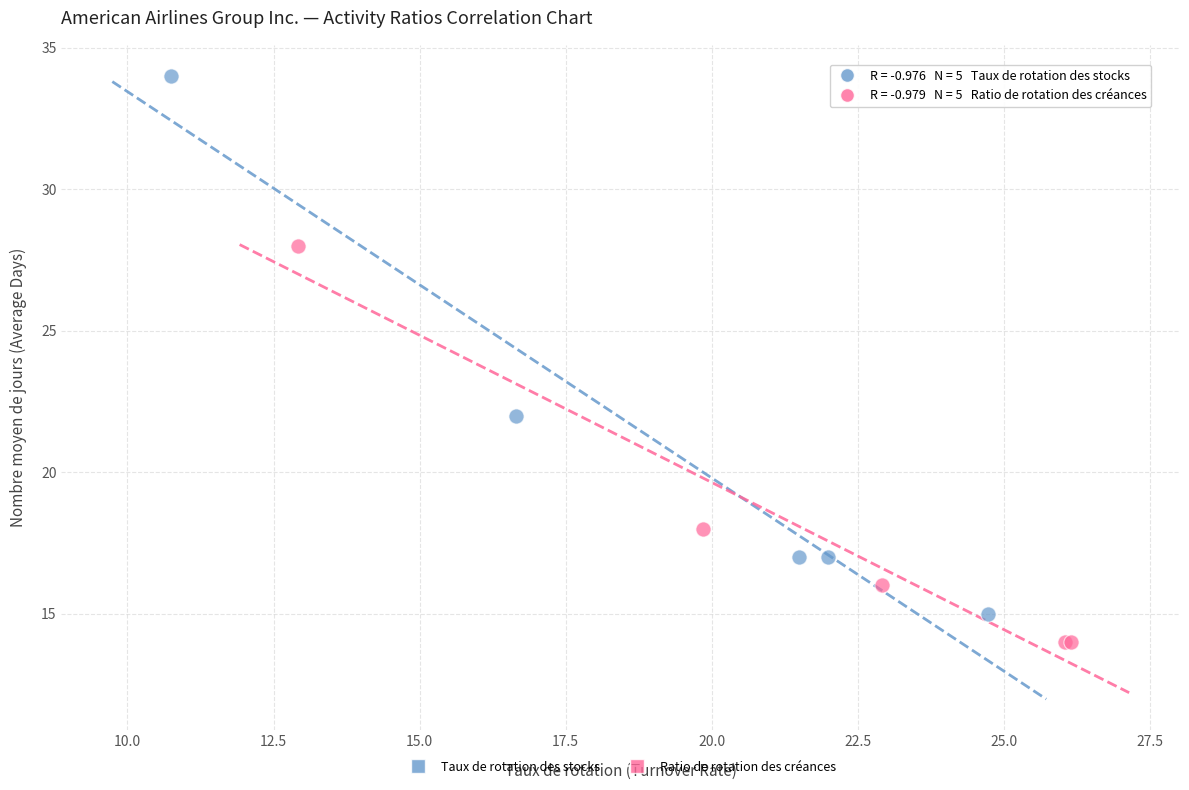

Which series contains the highest Y value?

Taux de rotation des stocks